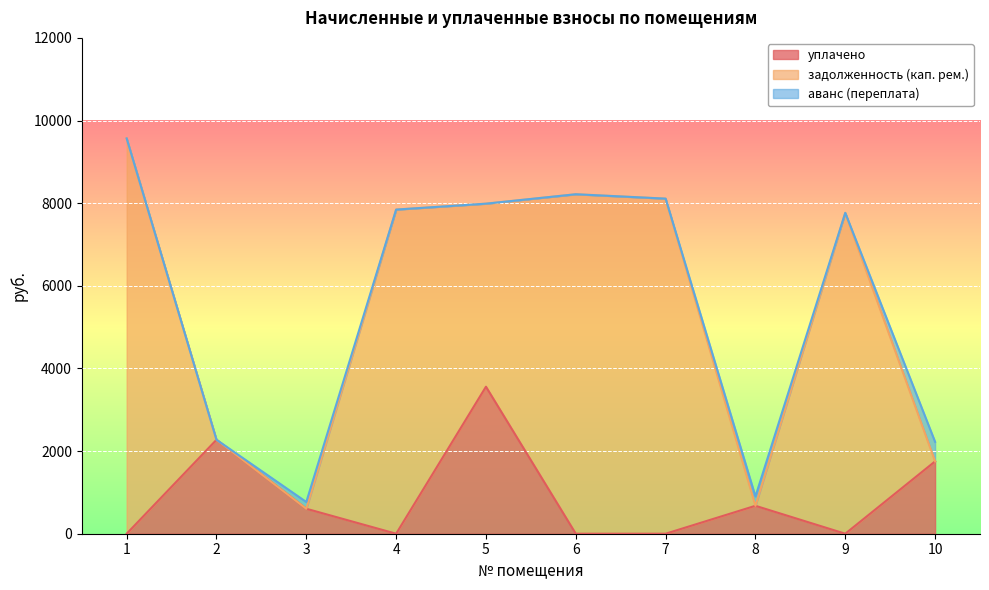

Reading right to left, list all the values displayed in this chart.

уплачено: 10=1751.1	9=0.0	8=676.1	7=0.0	6=0.0	5=3558.0	4=0.0	3=604.8	2=2273.7	1=0.0
задолженность (кап. рем.): 10=0.0	9=7765.2	8=0.0	7=8109.8	6=8215.7	5=4429.8	4=7844.7	3=0.0	2=0.0	1=9567.4
аванс (переплата): 10=472.4	9=0.0	8=225.4	7=0.0	6=0.0	5=0.0	4=0.0	3=163.2	2=0.0	1=0.0